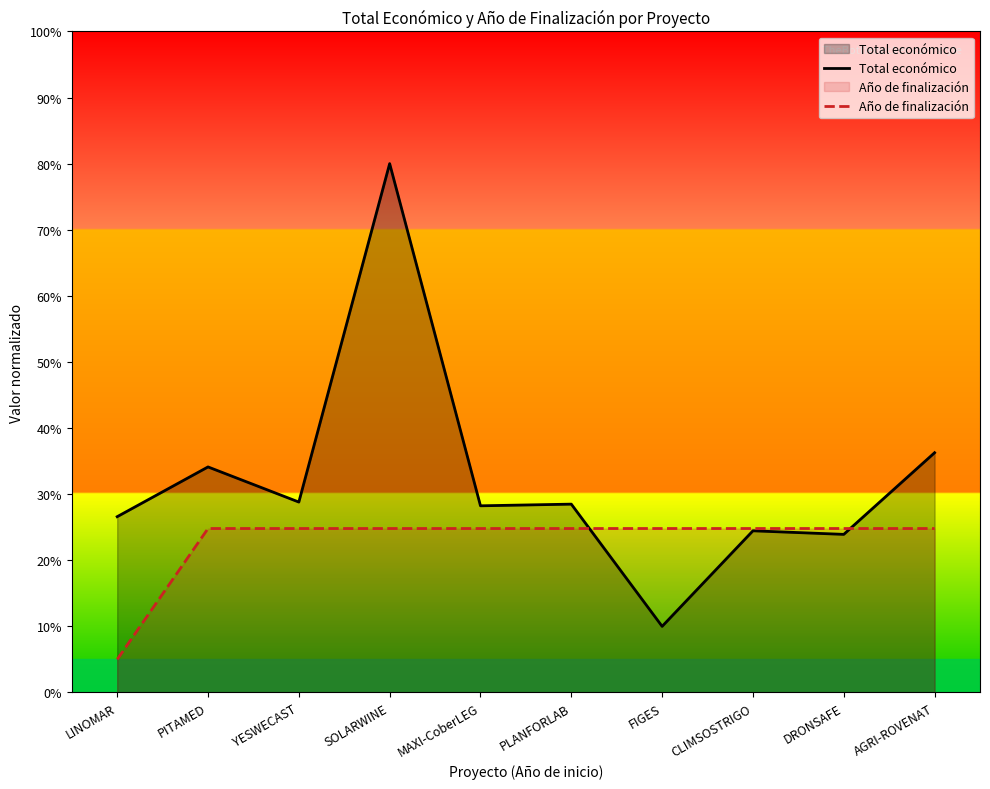

What is the label of the 7th point from the right?

SOLARWINE